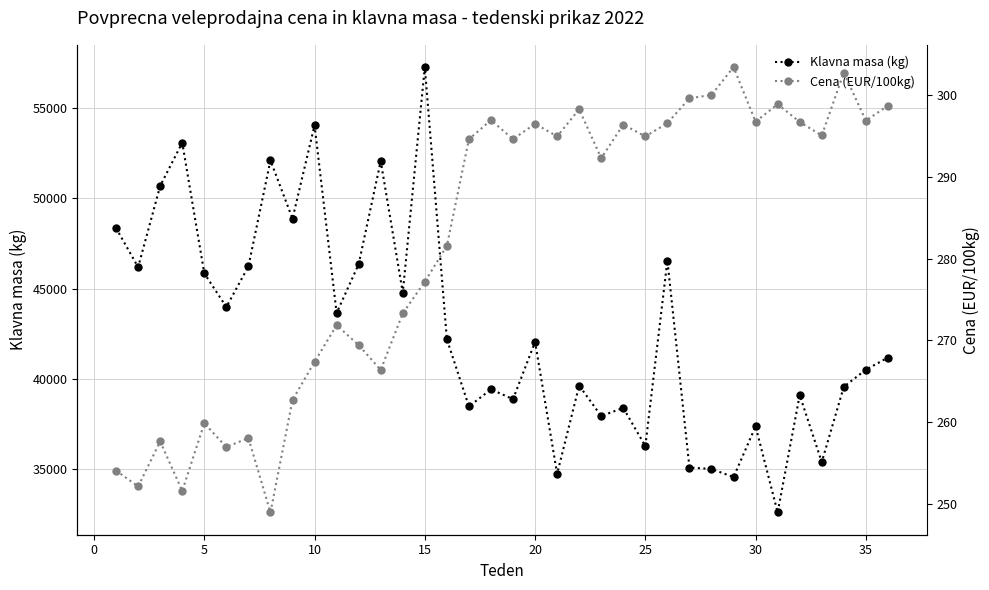

What is the lowest value of the Klavna masa (kg) series?

32599